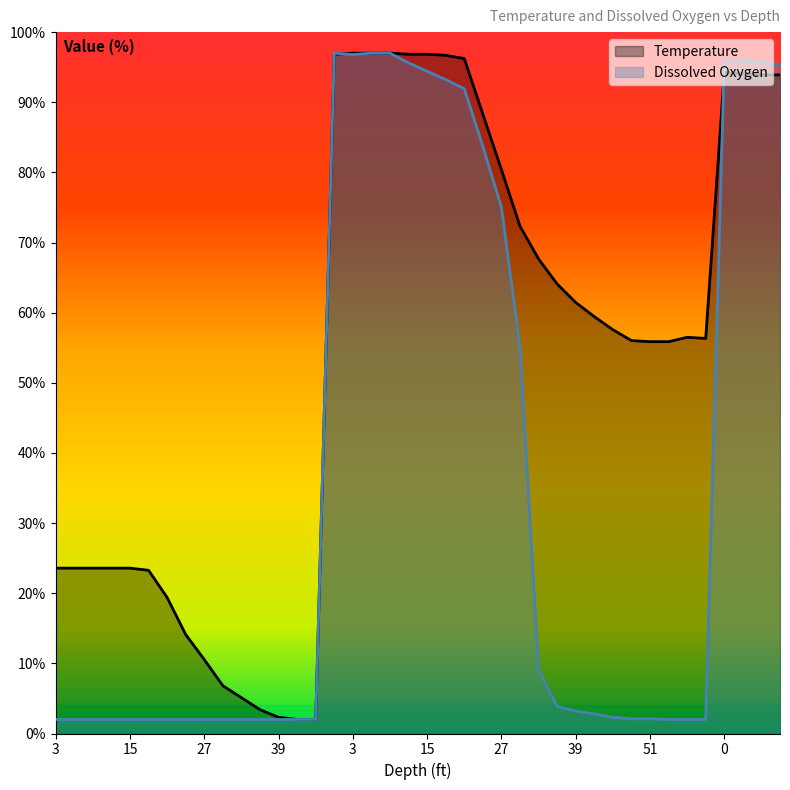

Is the value of Dissox at 51 greater than the value of Temperature at 6?

No